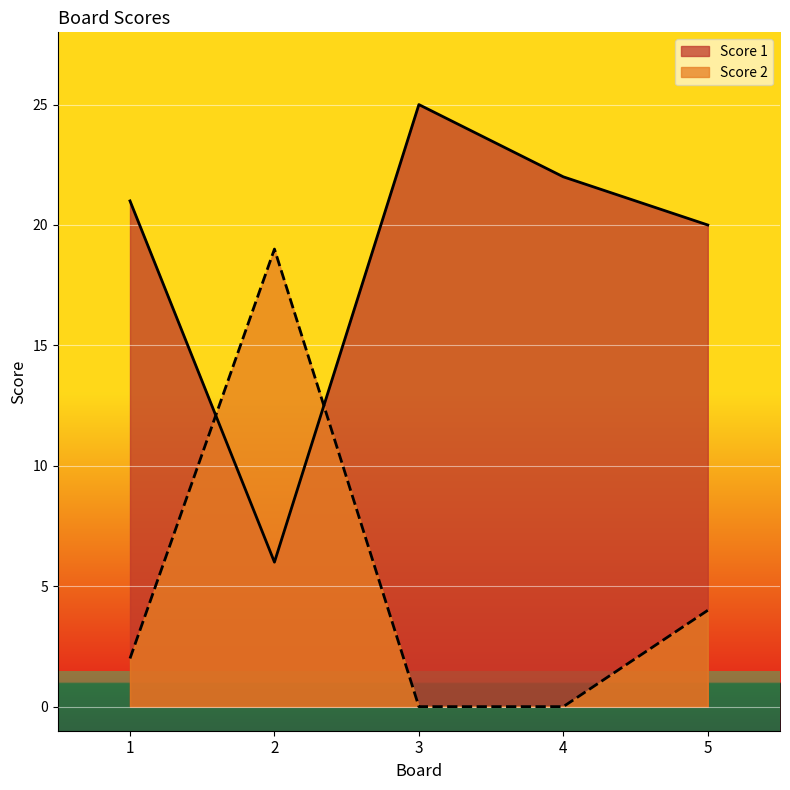

Which label corresponds to the largest value in the chart?

3